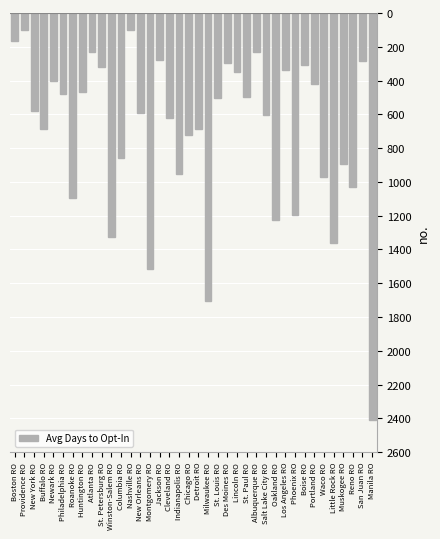

Are the bars horizontal?

No